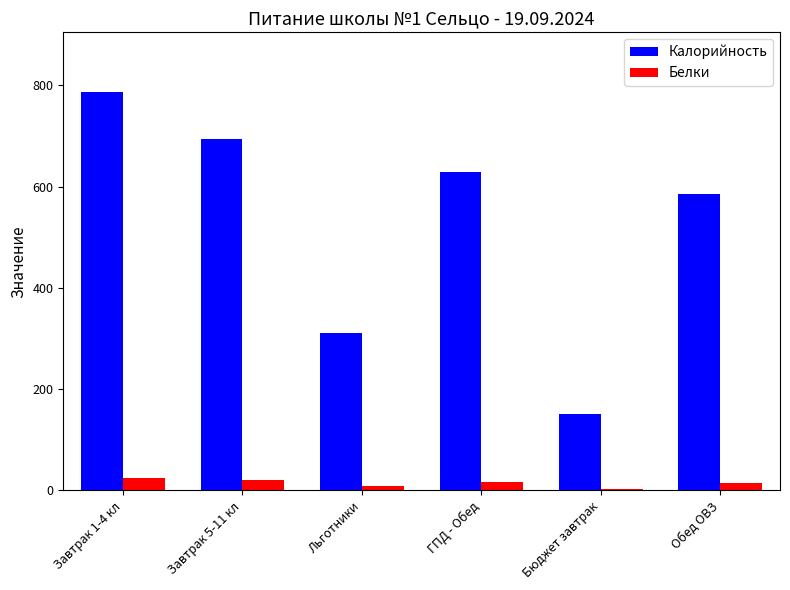

What is the sum of the Калорийность values at Завтрак 1-4 кл and Льготники?

1098